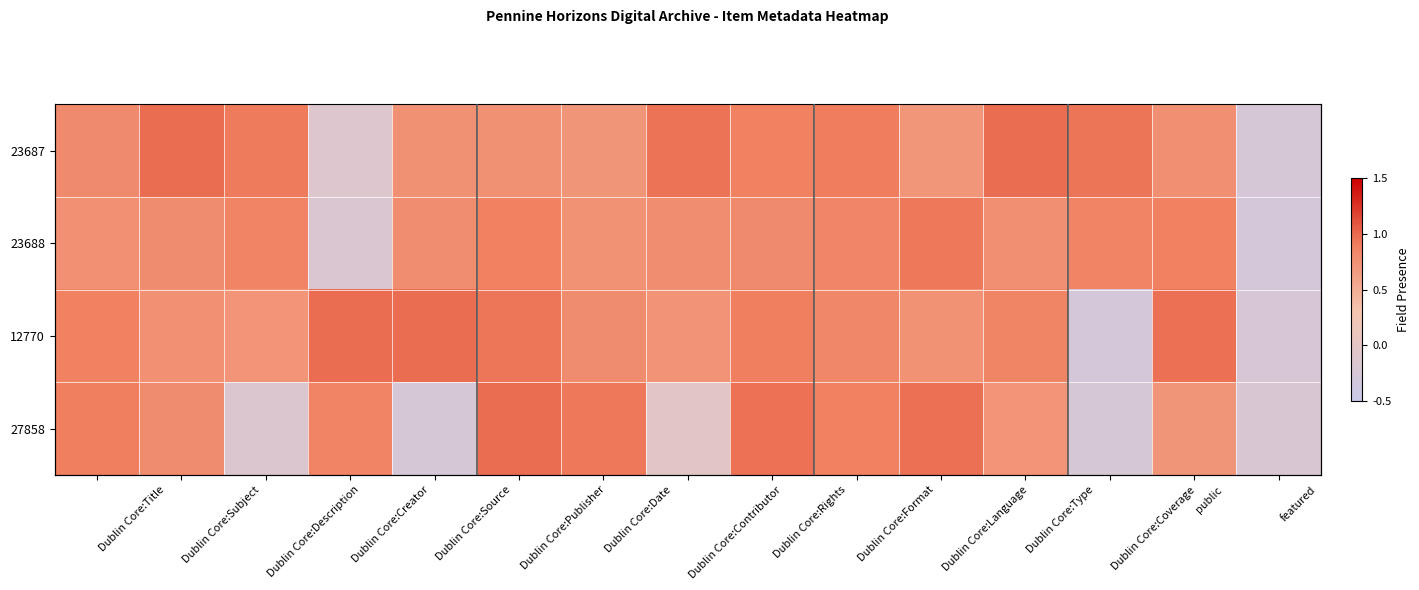

At which label does 27858 first exceed 0?

Dublin Core:Title